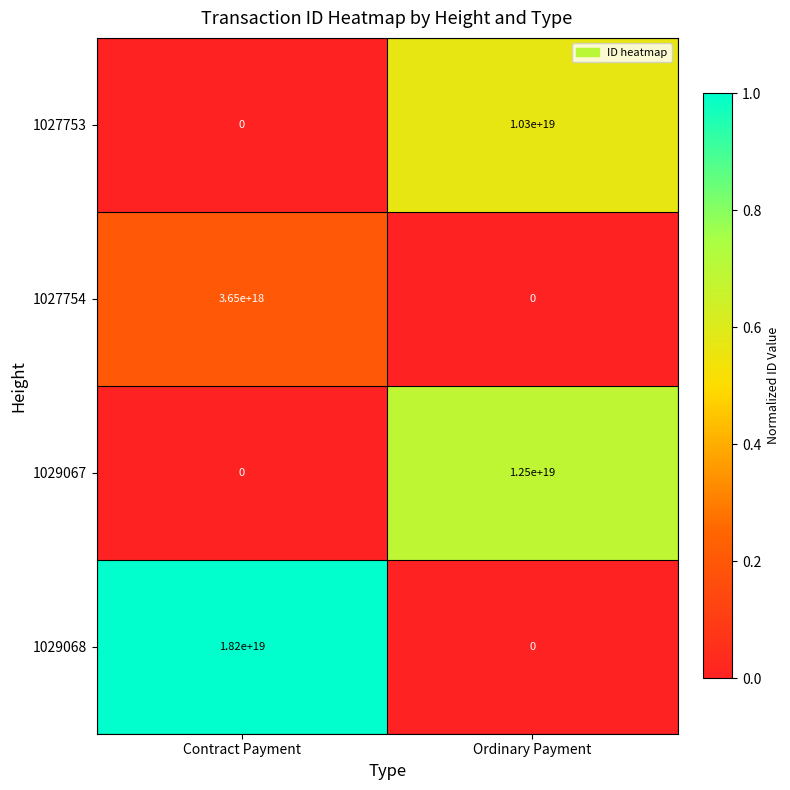

Is it true that 1029068 equals 11104817660656586752 at Ordinary Payment?

False